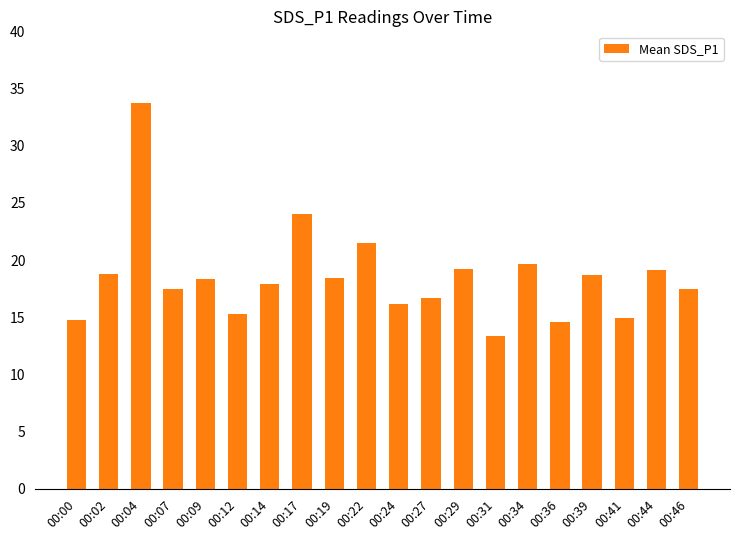

Which has a higher value, 00:02 or 00:07?

00:02